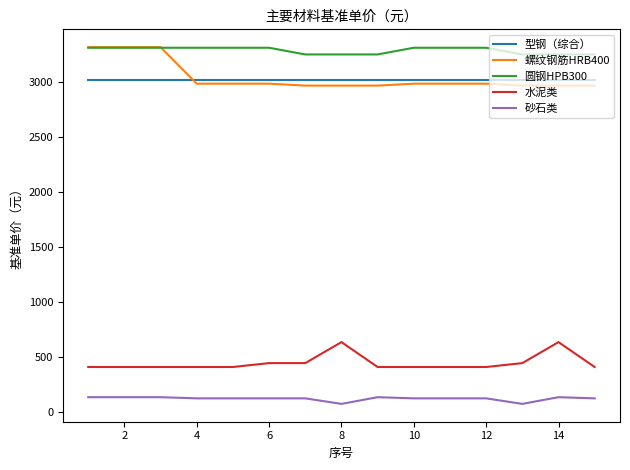

What is the highest value of the 型钢（综合） series?

3011.8